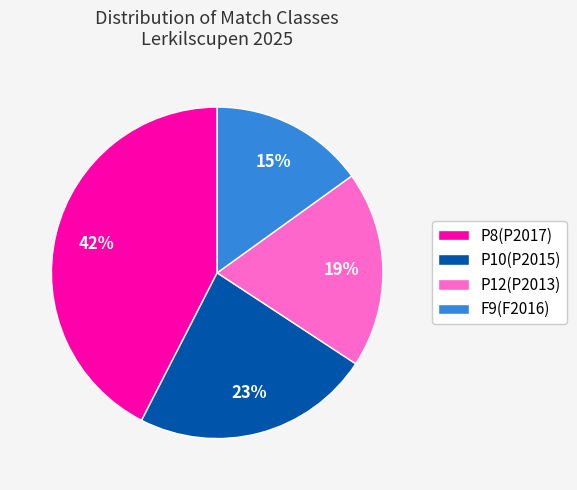

To the nearest percent, what is the difference between the largest and smallest slice percentages?

27%